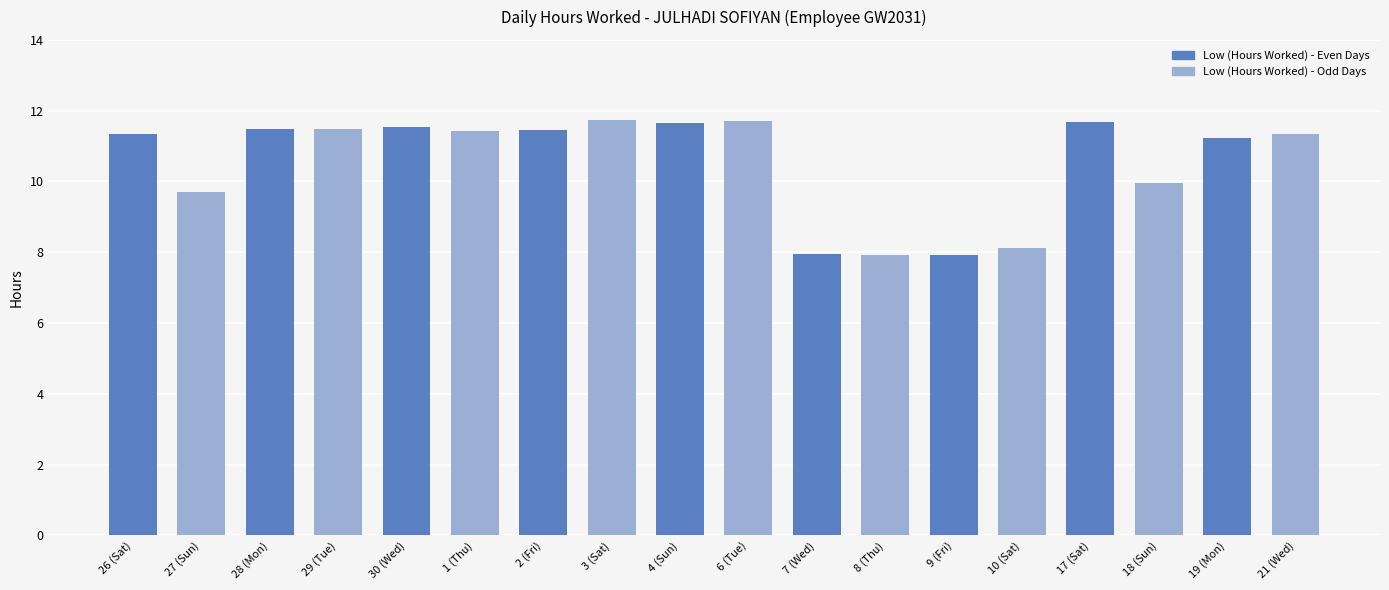

The value at 6 (Tue) is 11.7. True or false?

True